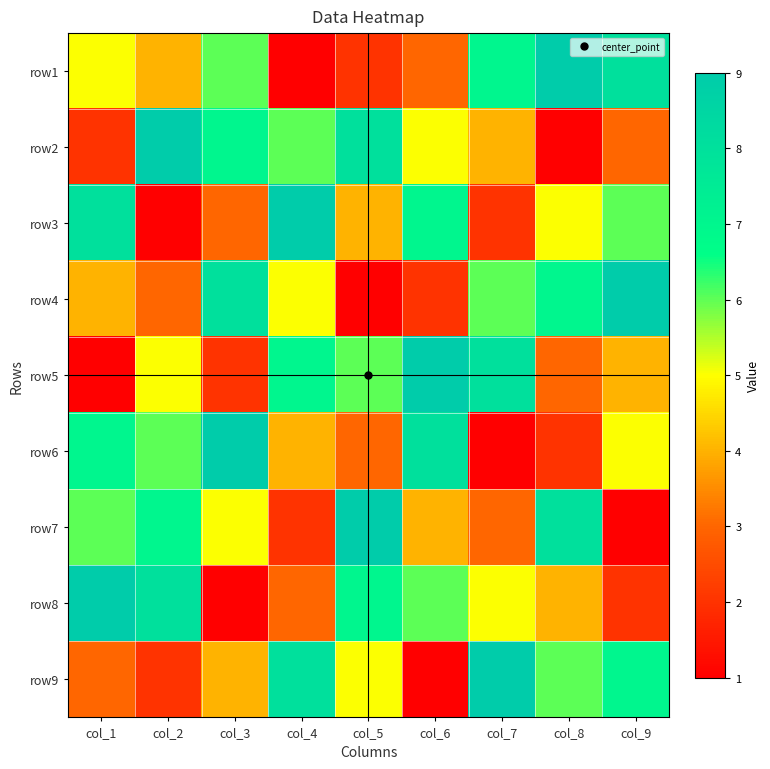

What is the maximum value shown in the chart?

9